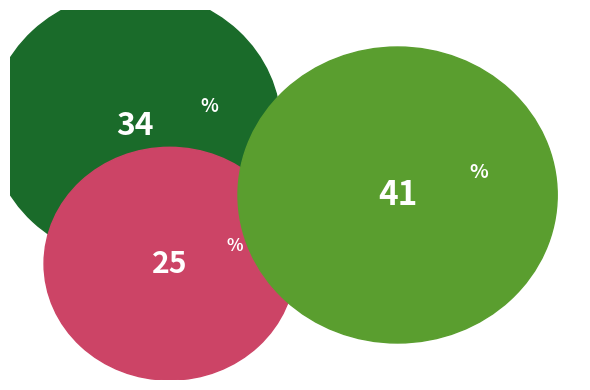

How many slices are in this pie chart?

3